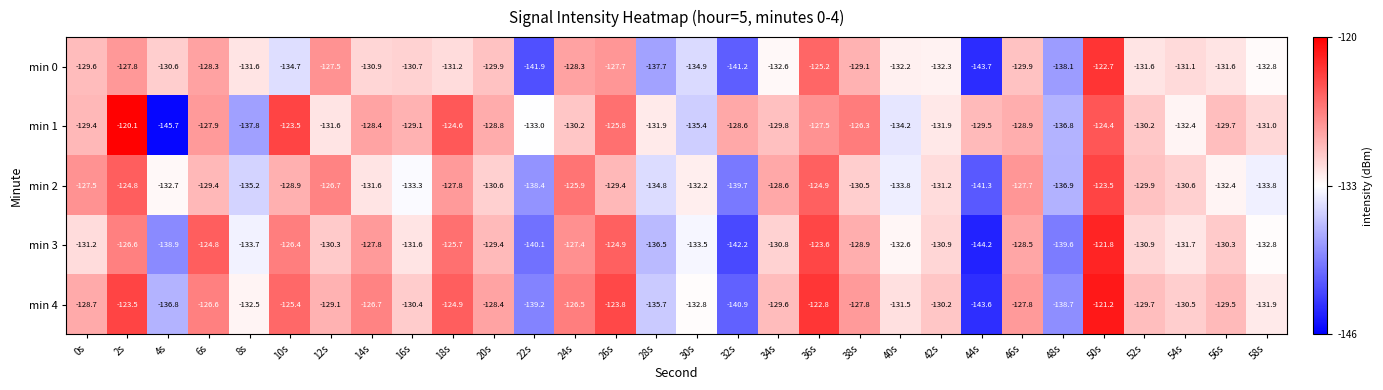

At 12s, list the series in order from smallest to largest.

min 1, min 3, min 4, min 0, min 2